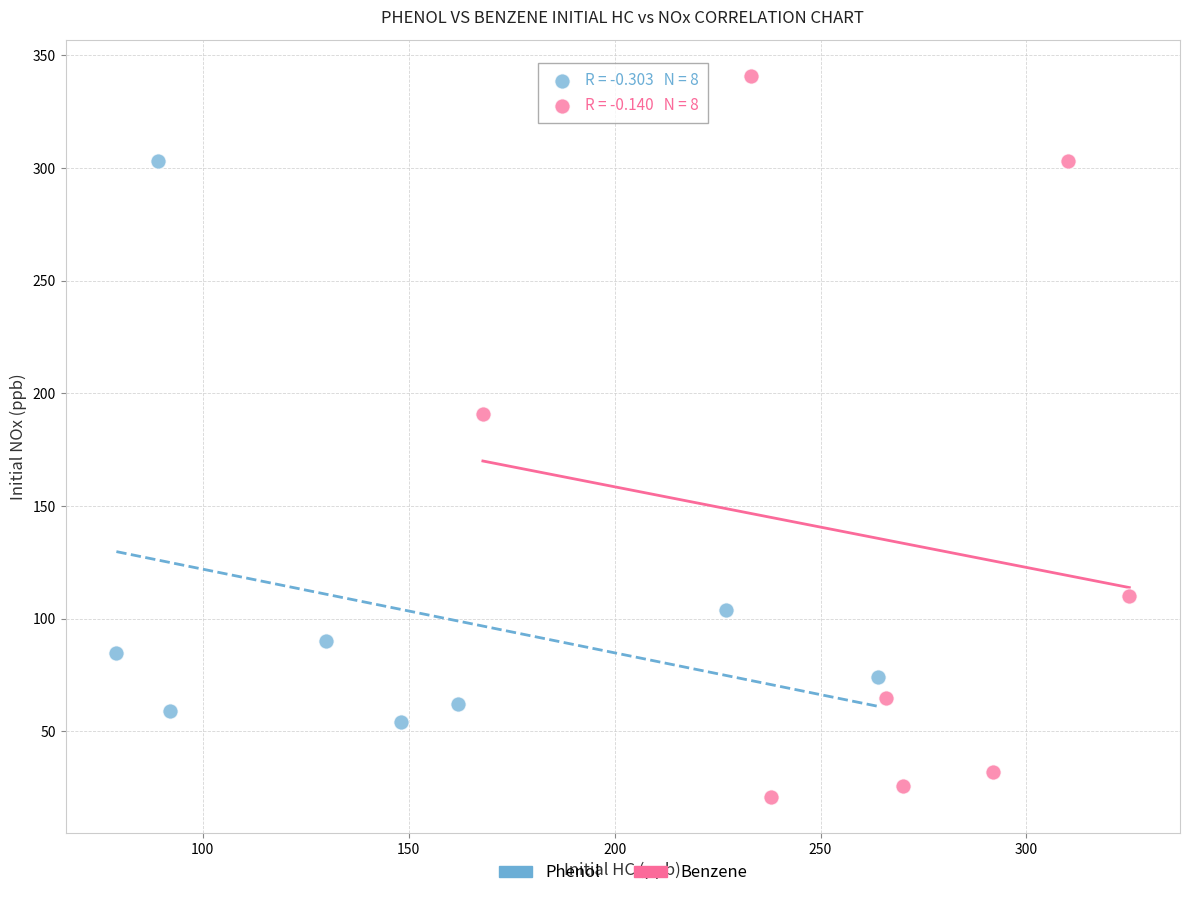

Which series has the widest spread of Y values?

Benzene